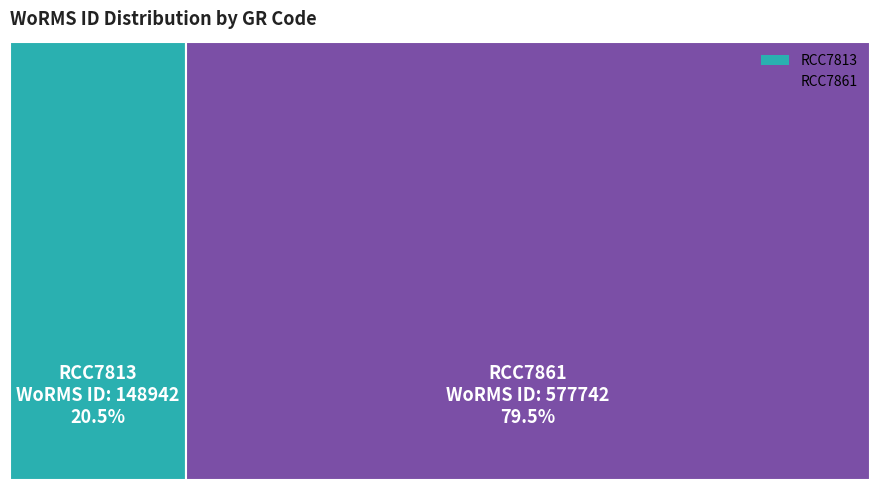

What is the change in value from RCC7813 to RCC7861?

+428800